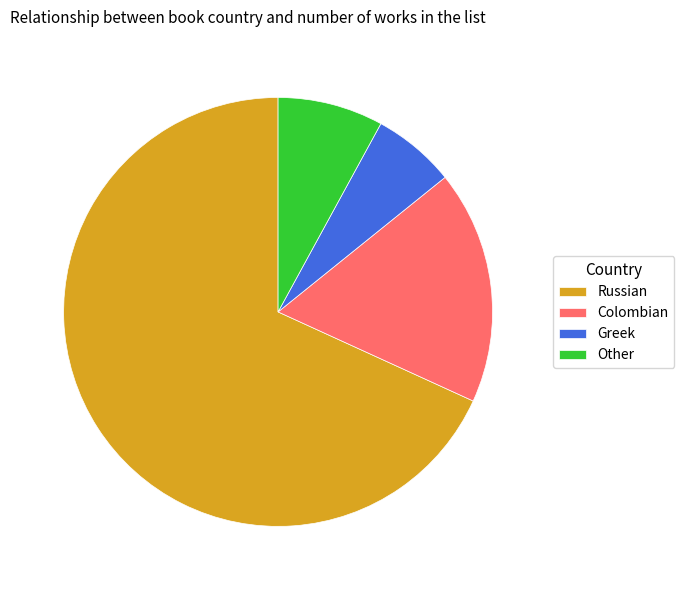

Which slice is the largest?

Russian